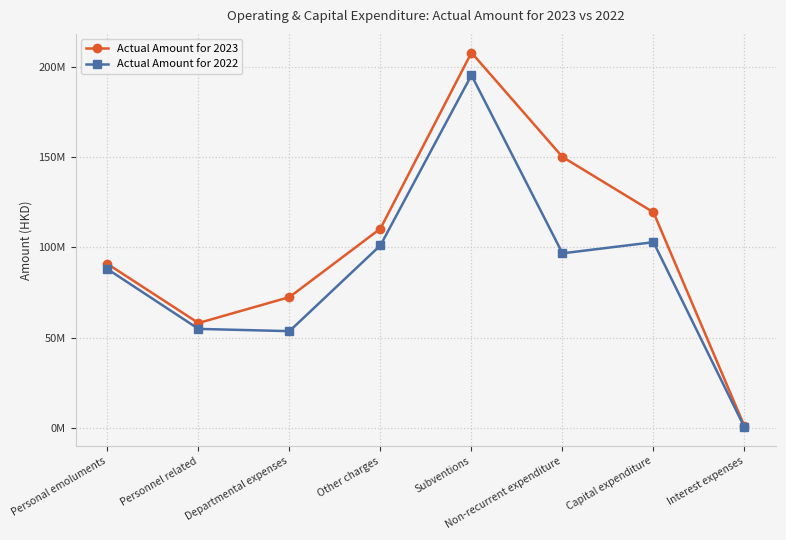

What are all the series names shown in the legend?

Actual Amount for 2023, Actual Amount for 2022